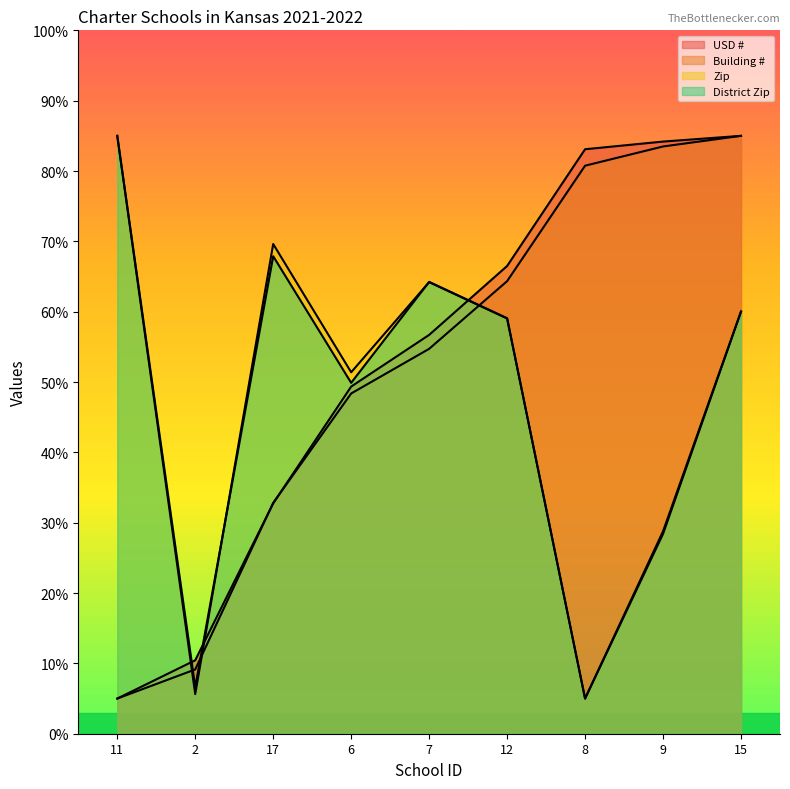

What is the total value across all series at 2?

31.8